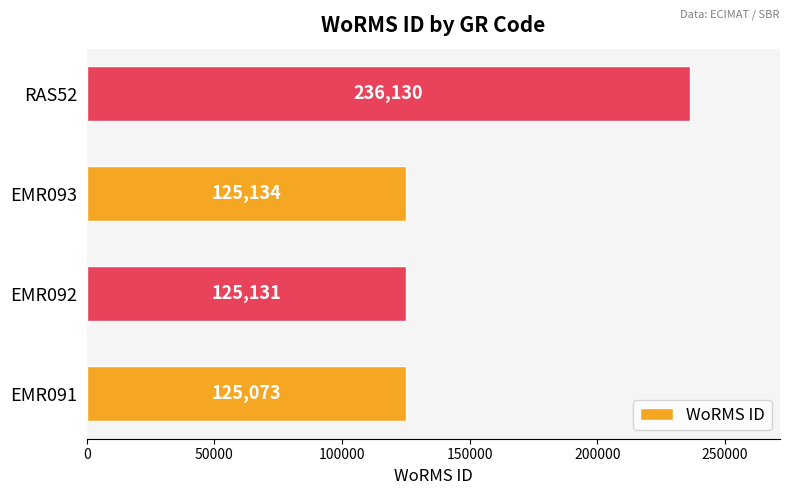

What is the change in value from EMR093 to RAS52?

+110996